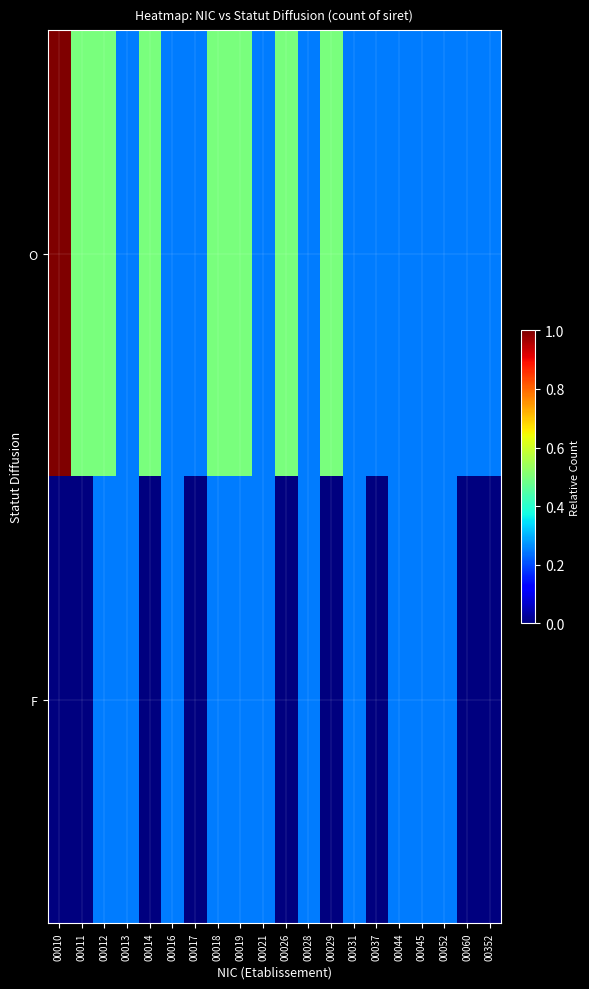

Reading right to left, what are all the values shown in this chart?

O: 00352=0.2	00060=0.2	00052=0.2	00045=0.2	00044=0.2	00037=0.2	00031=0.2	00029=0.5	00028=0.2	00026=0.5	00021=0.2	00019=0.5	00018=0.5	00017=0.2	00016=0.2	00014=0.5	00013=0.2	00012=0.5	00011=0.5	00010=1.0
F: 00352=0.0	00060=0.0	00052=0.2	00045=0.2	00044=0.2	00037=0.0	00031=0.2	00029=0.0	00028=0.2	00026=0.0	00021=0.2	00019=0.2	00018=0.2	00017=0.0	00016=0.2	00014=0.0	00013=0.2	00012=0.2	00011=0.0	00010=0.0